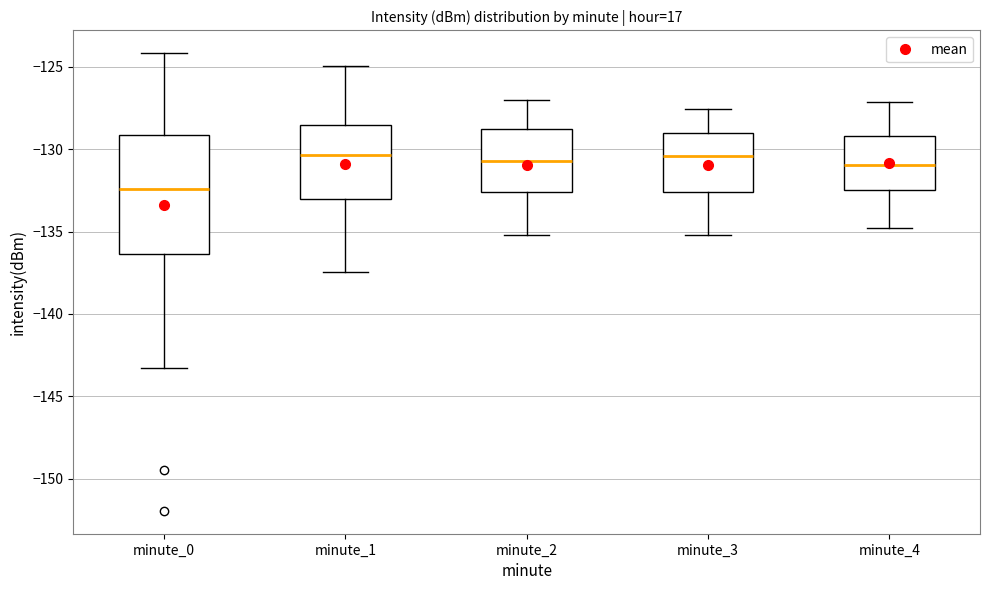

Reading left to right, read every box against the y-axis: the position of its median line, the range the box covers, and the ends of its whiskers. The values are not printed on the chart, so give them approximately, as read against the axis.

minute_0: median -132.5, box -136.5 to -129.0, whiskers -143.5 to -124.0
minute_1: median -130.5, box -133.0 to -128.5, whiskers -137.5 to -125.0
minute_2: median -130.5, box -132.5 to -129.0, whiskers -135.0 to -127.0
minute_3: median -130.5, box -132.5 to -129.0, whiskers -135.0 to -127.5
minute_4: median -131.0, box -132.5 to -129.0, whiskers -135.0 to -127.0